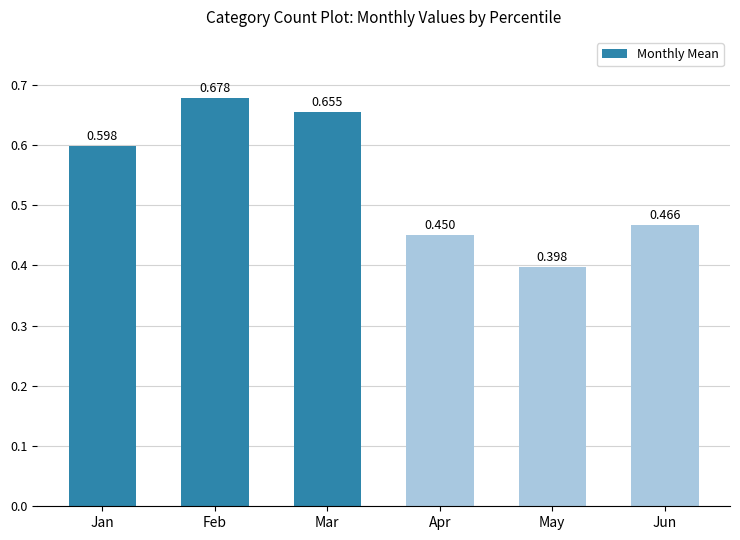

Between Mar and Apr, which is larger?

Mar